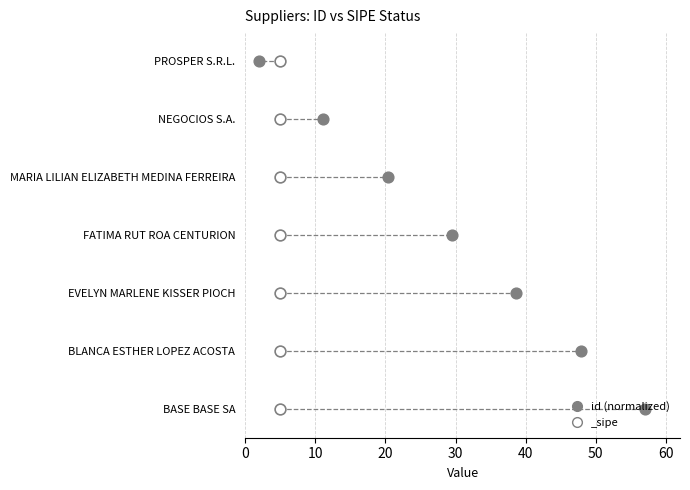

Approximately how many times larger is the value at 30 compared to 20?

1.5